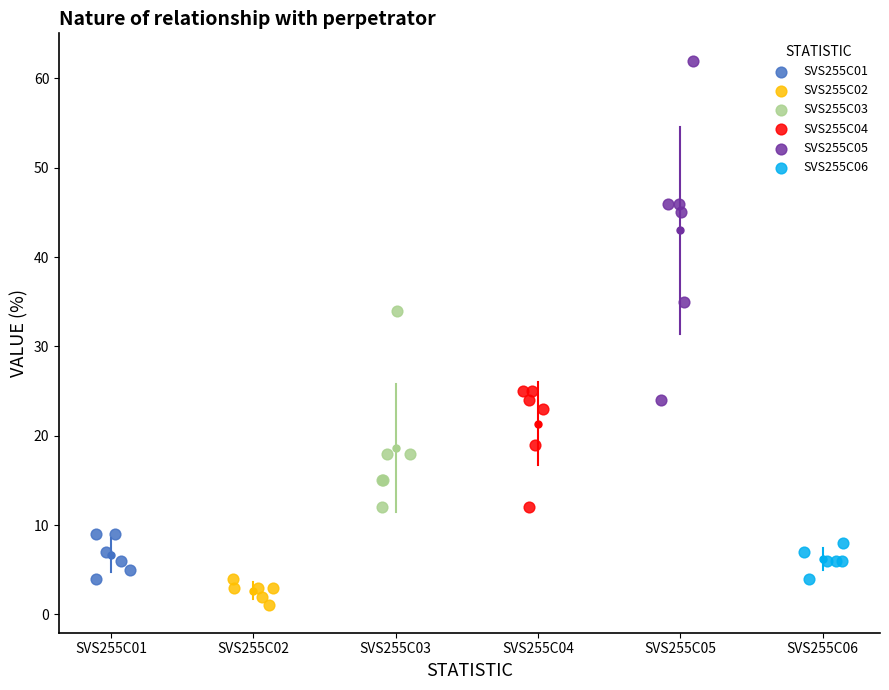

What are all the series names shown in the legend?

SVS255C01, SVS255C02, SVS255C03, SVS255C04, SVS255C05, SVS255C06